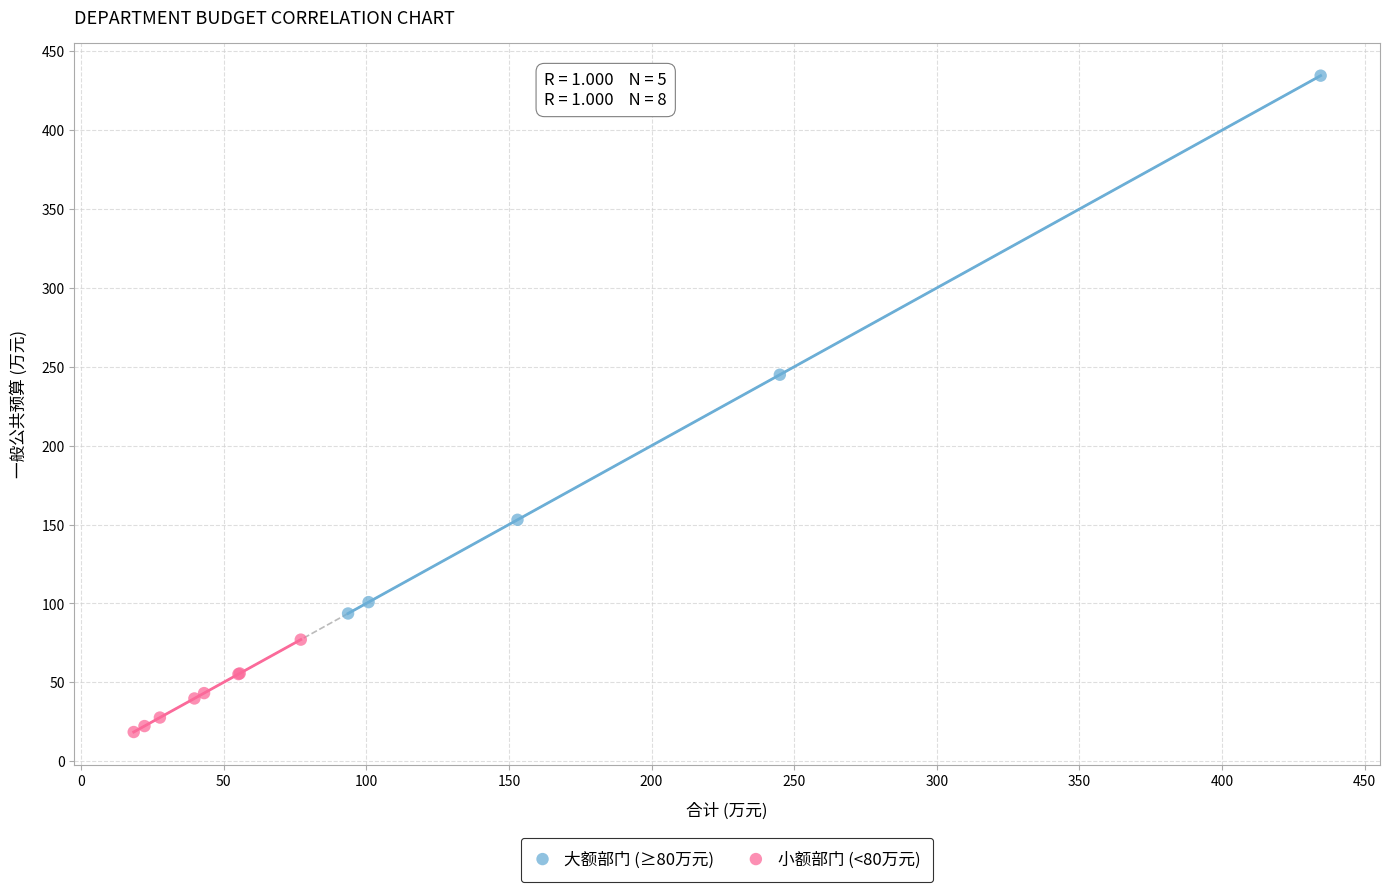

Which series has the widest spread of Y values?

大额部门 (≥80万元)